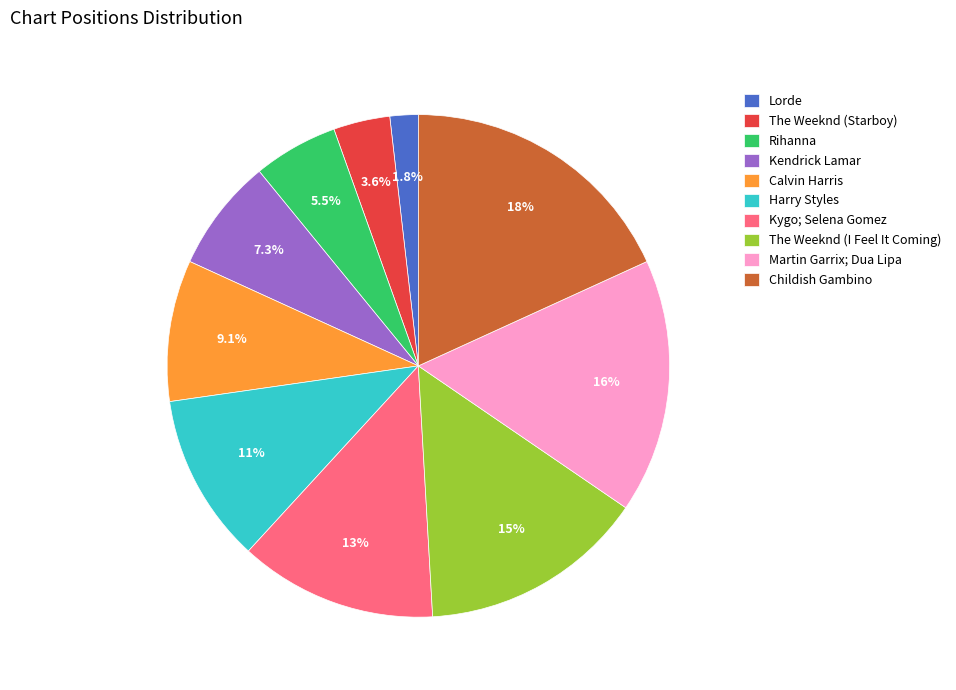

To the nearest percent, what is the combined percentage of Harry Styles and Calvin Harris?

20%